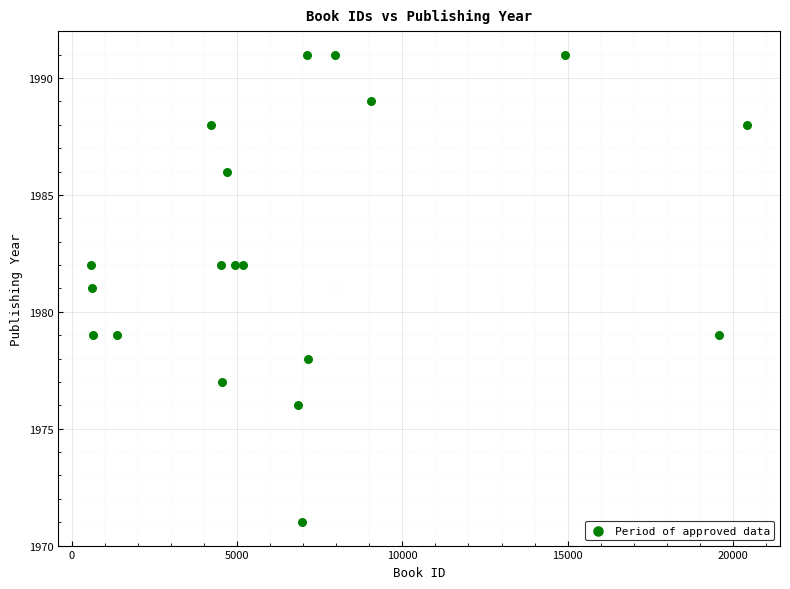

What is the range of Y values (max minus min)?

20